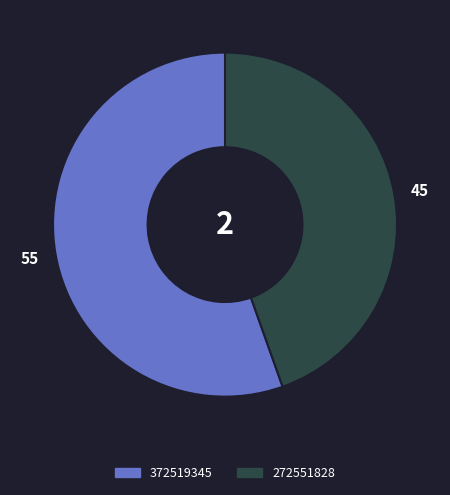

What is the ratio of the value at 372519345 to the value at 272551828?

1.2